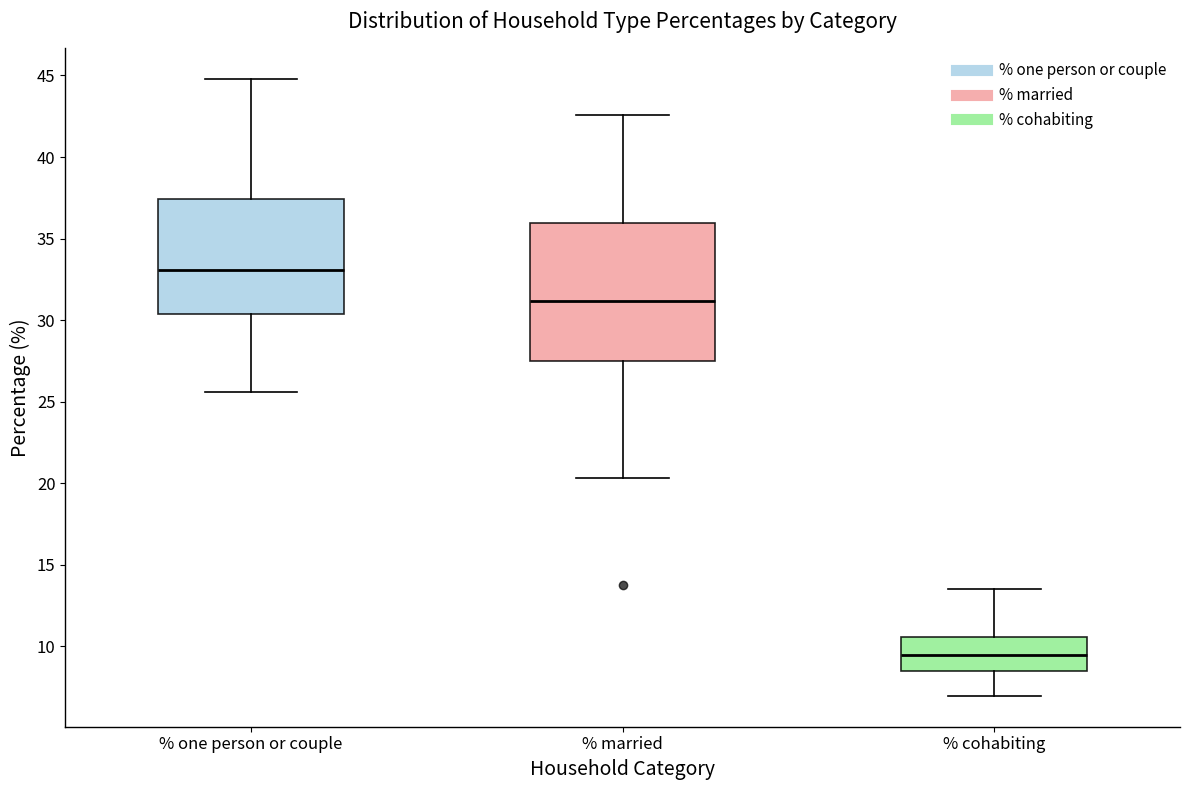

Reading left to right, read every box against the y-axis: the position of its median line, the range the box covers, and the ends of its whiskers. The values are not printed on the chart, so give them approximately, as read against the axis.

% one person or couple: median 33.0, box 30.5 to 37.5, whiskers 25.5 to 45.0
% married: median 31.0, box 27.5 to 36.0, whiskers 20.5 to 42.5
% cohabiting: median 9.5, box 8.5 to 10.5, whiskers 7.0 to 13.5